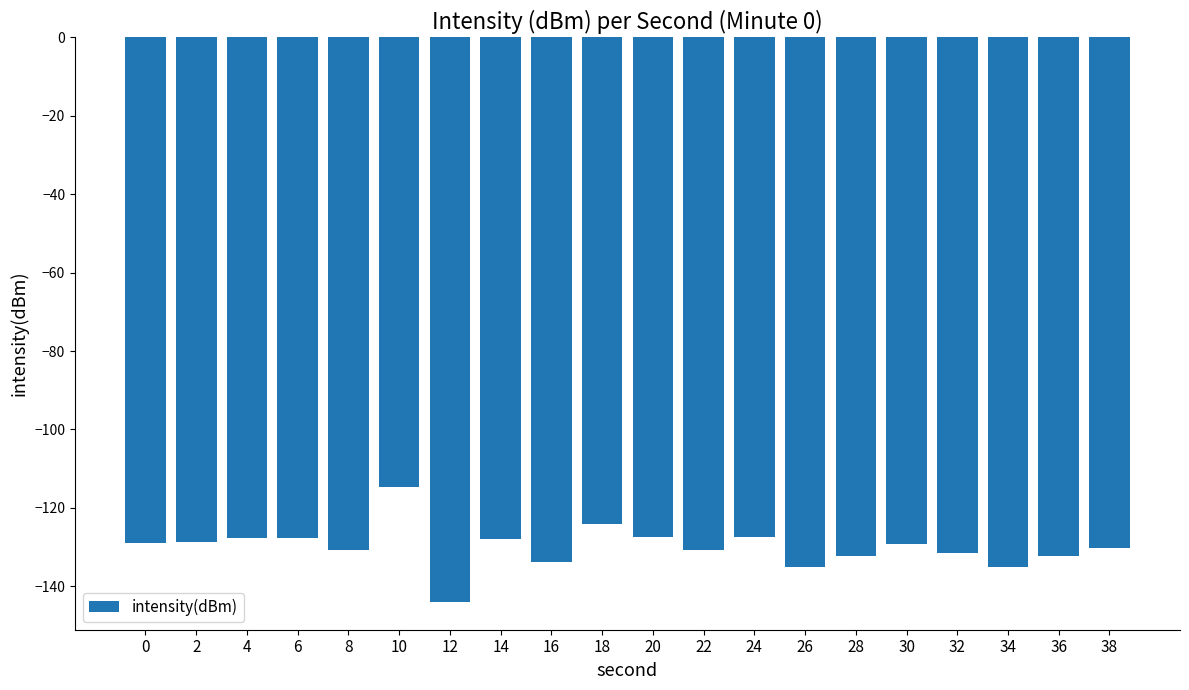

At which category does the chart reach its peak across all series?

10